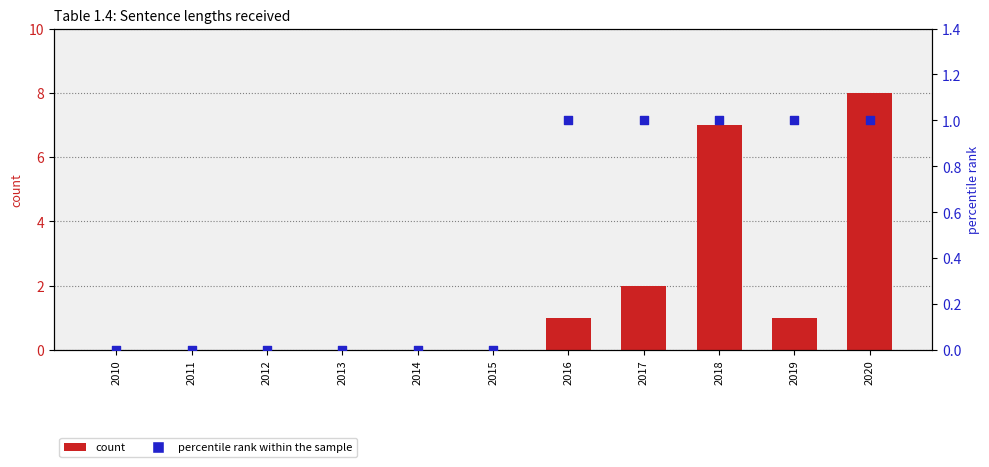

What are all the series names shown in the legend?

count, percentile rank within the sample